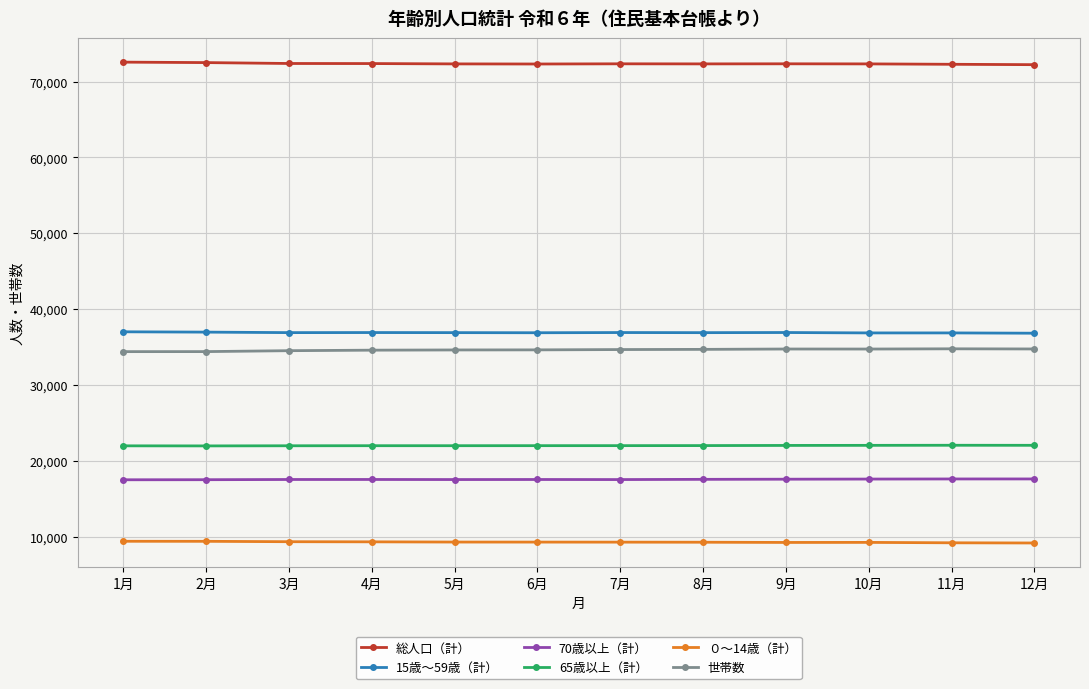

How many data points in 総人口（計） are less than 72343?

6